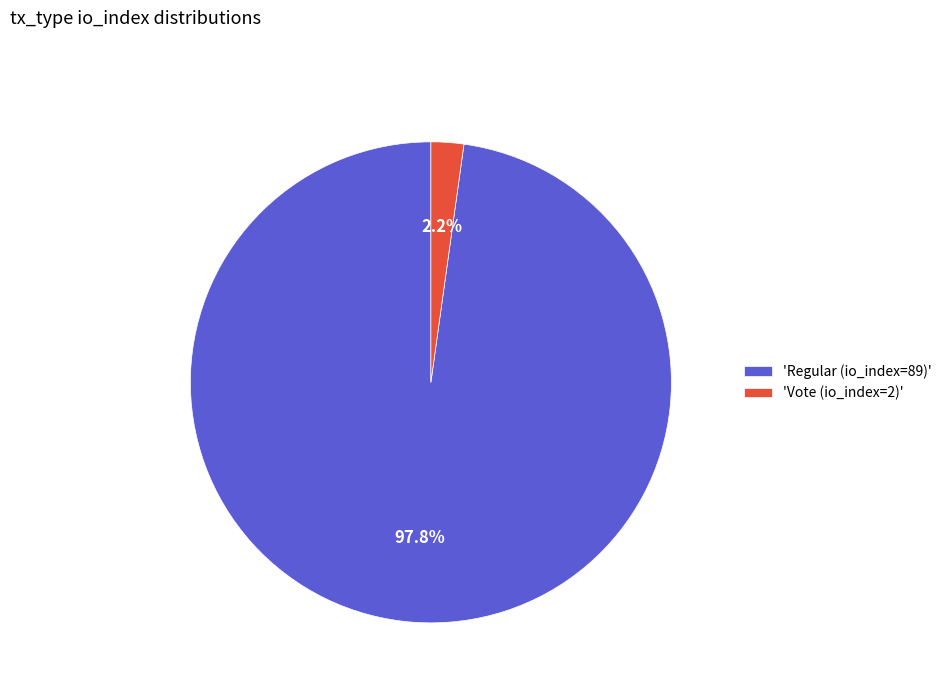

Rank the categories by value from highest to lowest.

'Regular (io_index=89)', 'Vote (io_index=2)'